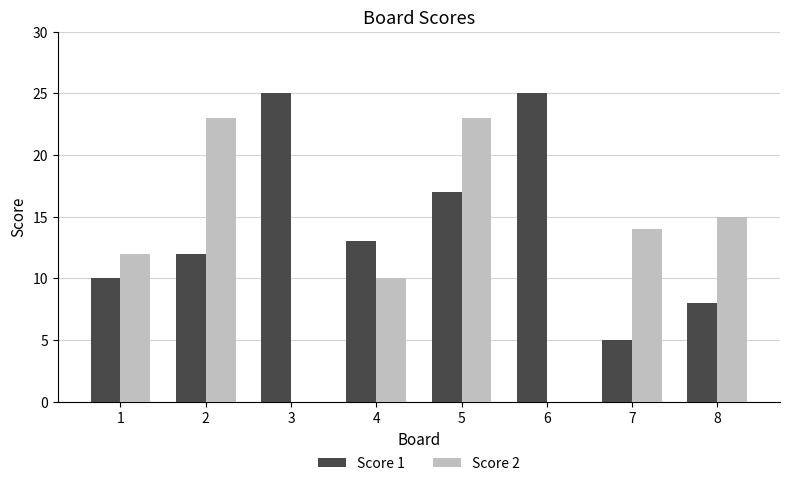

What is the sum of the Score 1 values at 6 and 7?

30